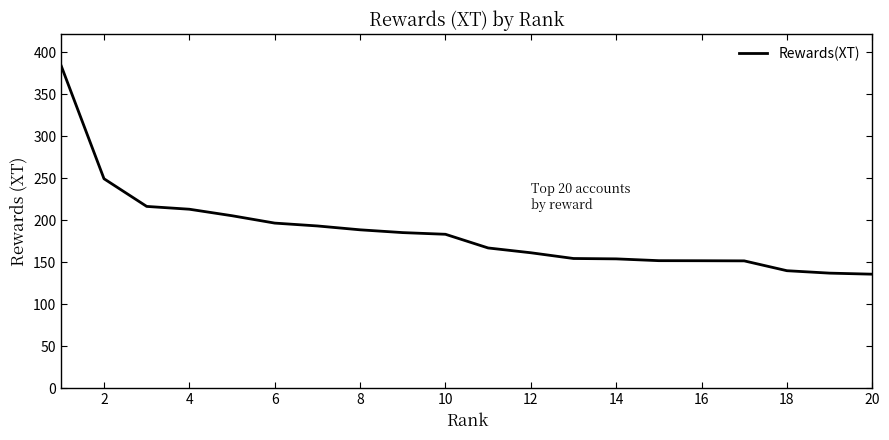

What is the difference between the maximum and minimum values?

247.9